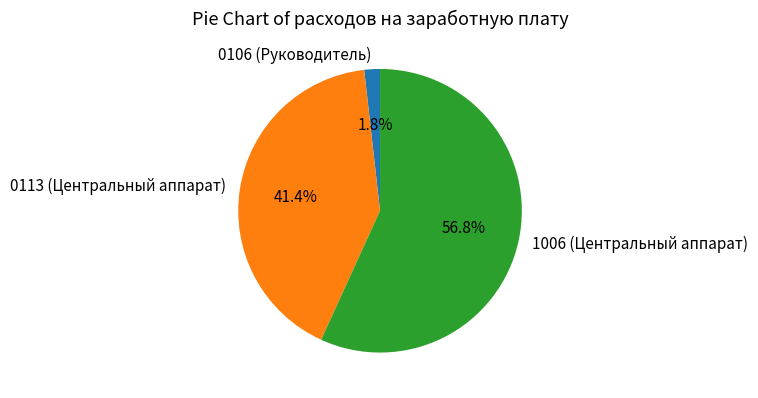

Which category has the biggest portion of the pie?

1006 (Центральный аппарат)